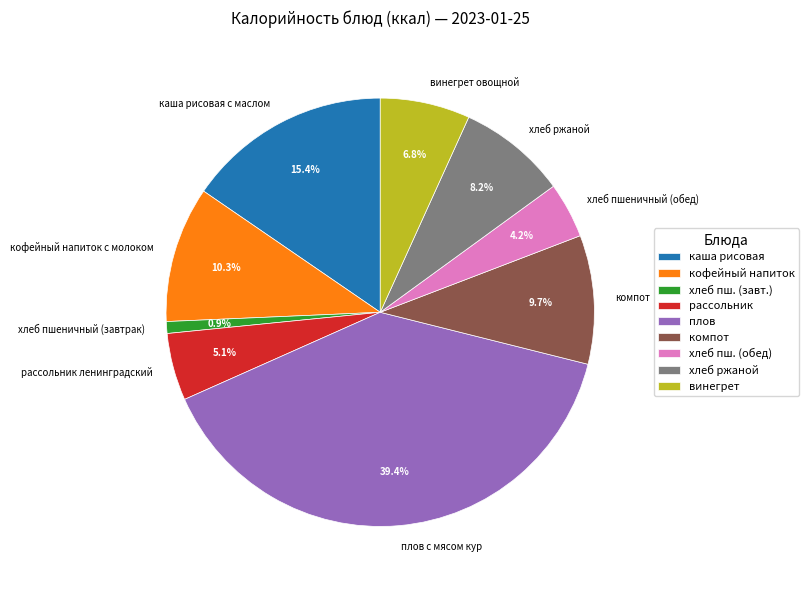

Between компот and хлеб ржаной, which is larger?

компот